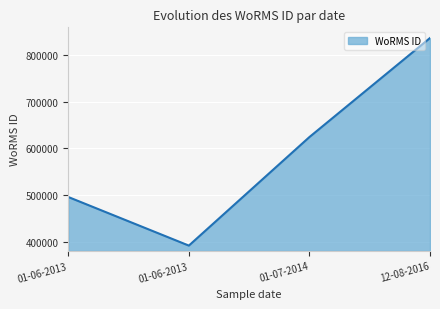

True or false: the data has more than 0 interior local peaks.

False